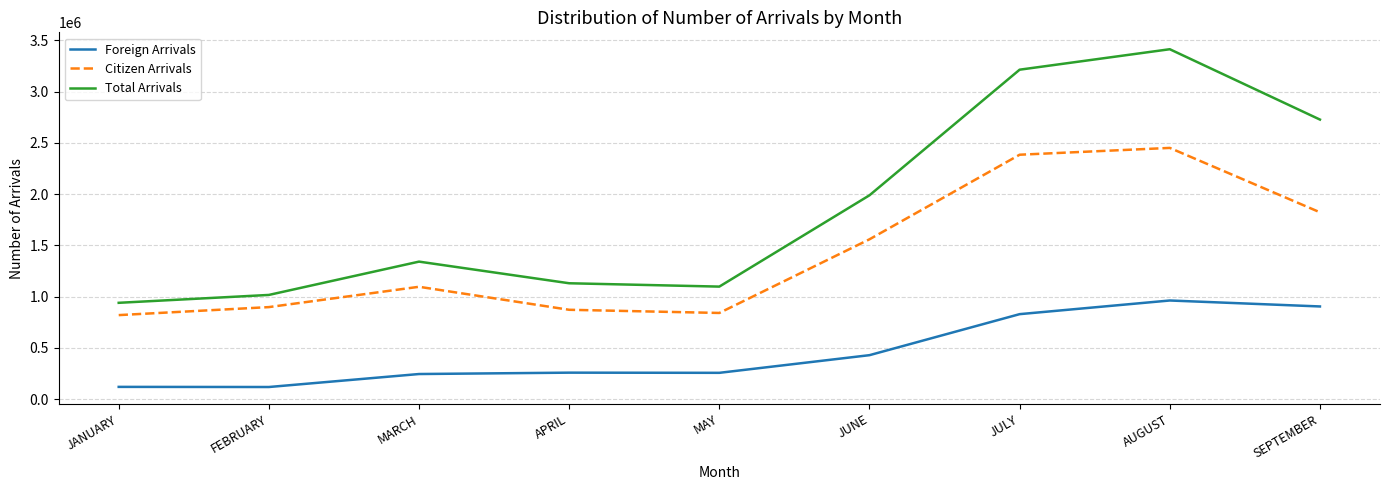

True or false: Foreign Arrivals and Total Arrivals cross at least once.

False